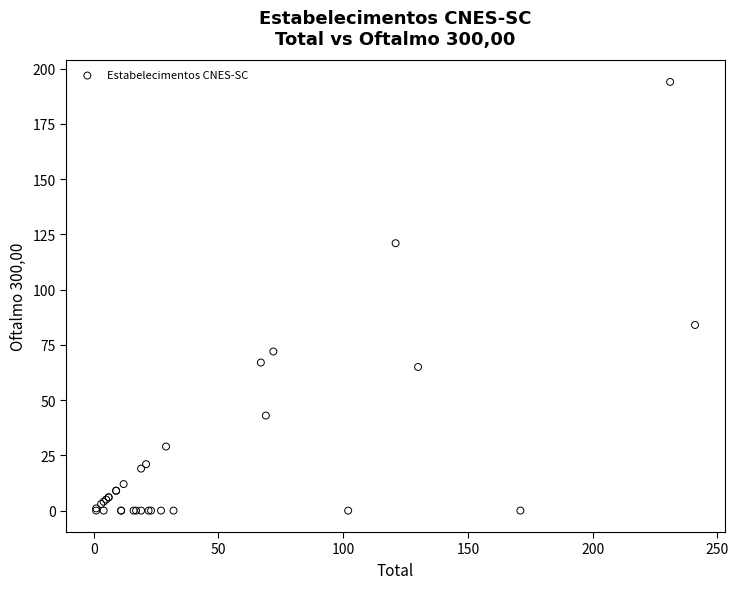

What Y value in the scatter plot is closest to 97?

84